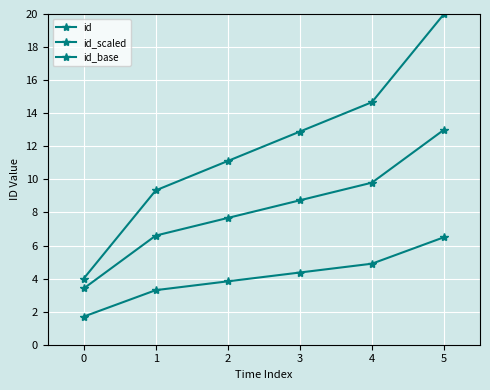

At which category is the sum across all series the highest?

5